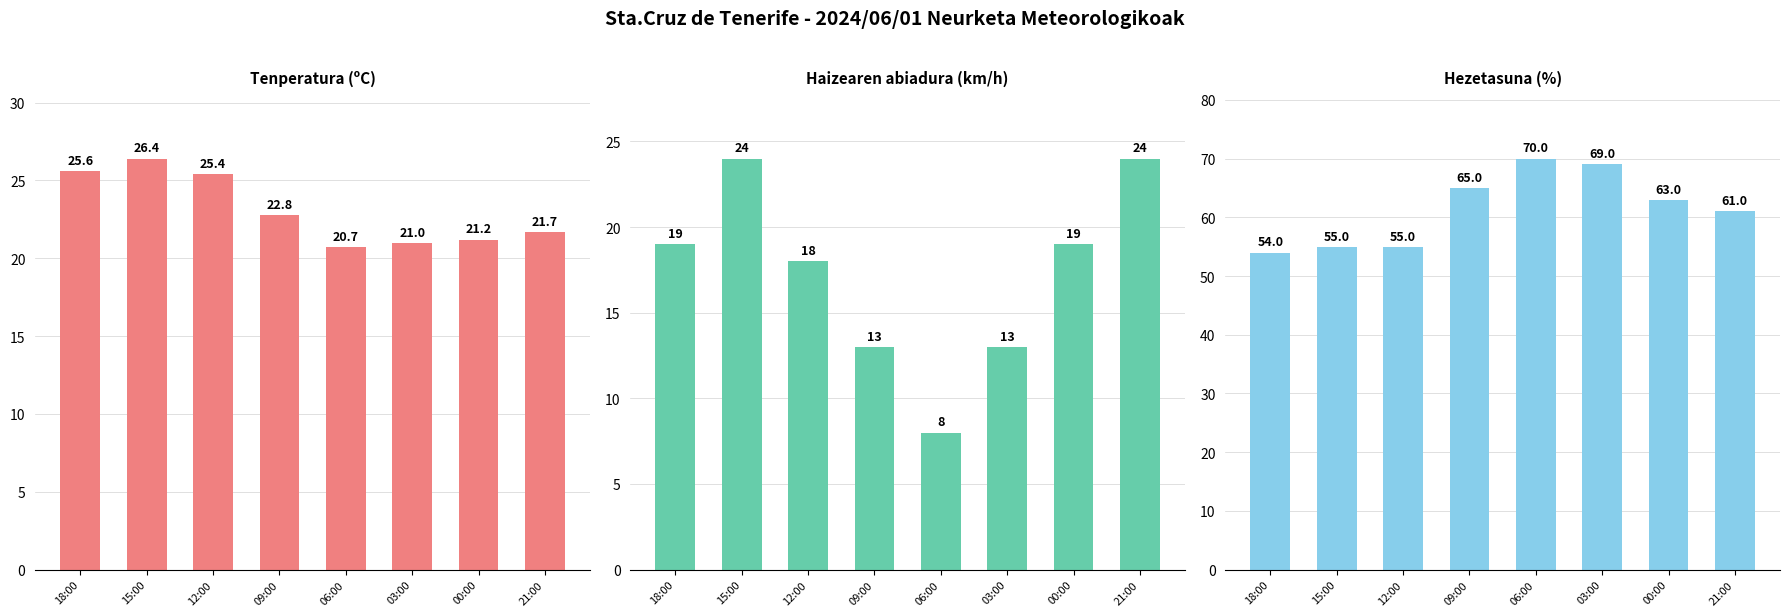

The Hezetasuna (%) series shows 61.0 at 21:00. True or false?

True